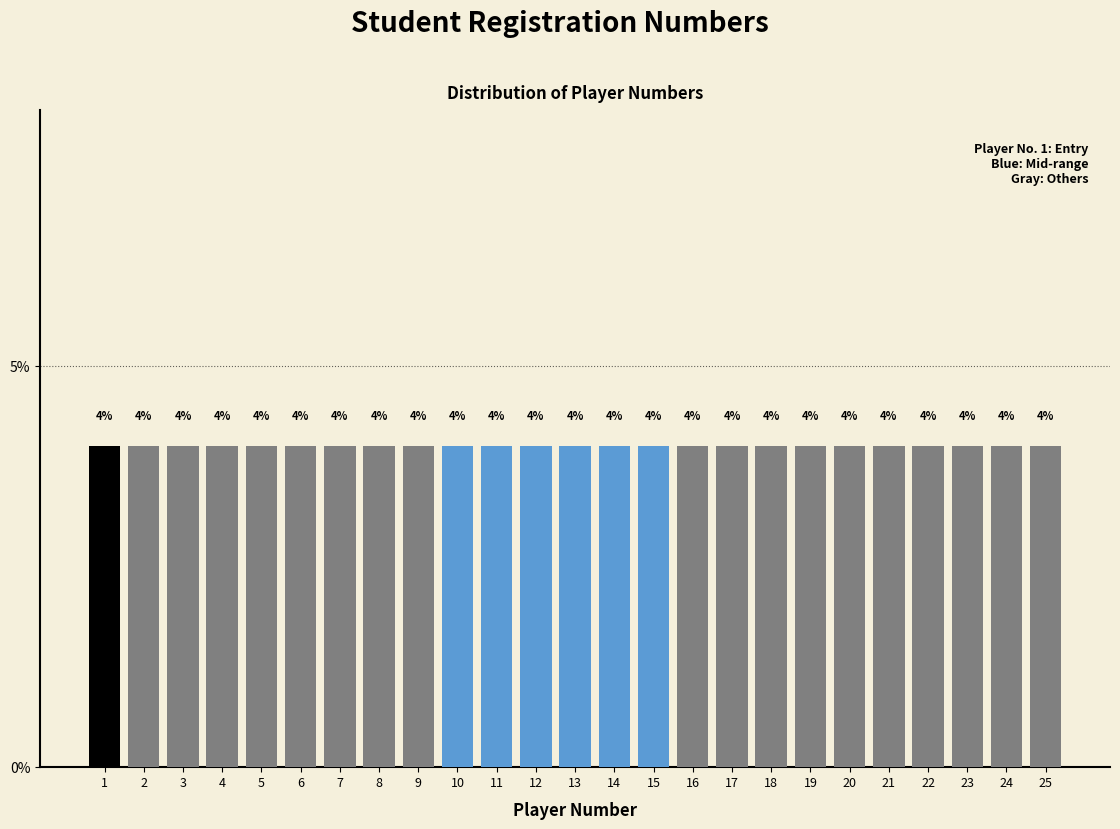

Reading left to right, transcribe this chart: for each bar, give the range it covers on the x-axis and its height.

0.5 to 1.5: 4
1.5 to 2.5: 4
2.5 to 3.5: 4
3.5 to 4.5: 4
4.5 to 5.5: 4
5.5 to 6.5: 4
6.5 to 7.5: 4
7.5 to 8.5: 4
8.5 to 9.5: 4
9.5 to 10.5: 4
10.5 to 11.5: 4
11.5 to 12.5: 4
12.5 to 13.5: 4
13.5 to 14.5: 4
14.5 to 15.5: 4
15.5 to 16.5: 4
16.5 to 17.5: 4
17.5 to 18.5: 4
18.5 to 19.5: 4
19.5 to 20.5: 4
20.5 to 21.5: 4
21.5 to 22.5: 4
22.5 to 23.5: 4
23.5 to 24.5: 4
24.5 to 25.5: 4